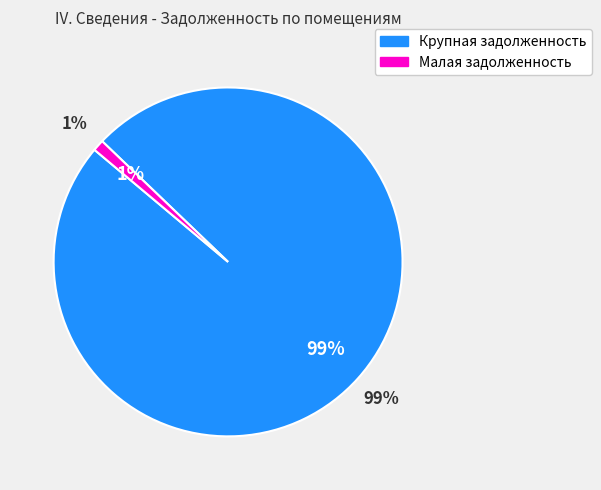

The 12 slice represents 19% of the pie. True or false?

False